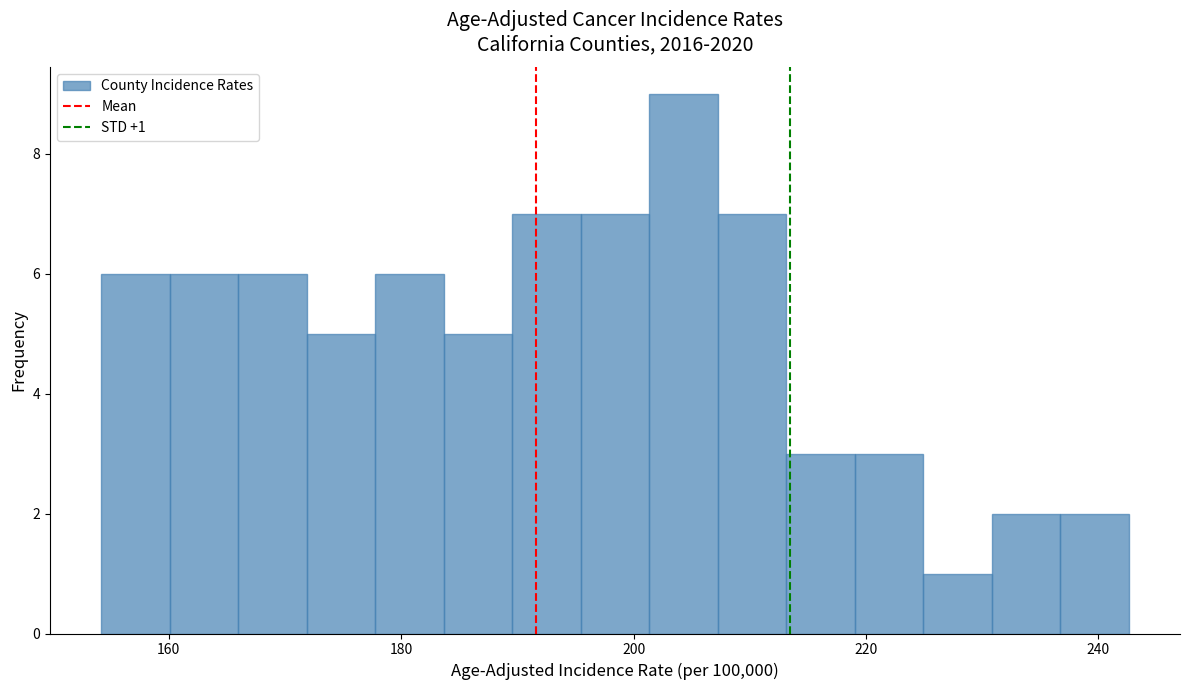

Around what value on the x-axis is the tallest bar? Give the approximate position of its centre, as read against the axis.

204